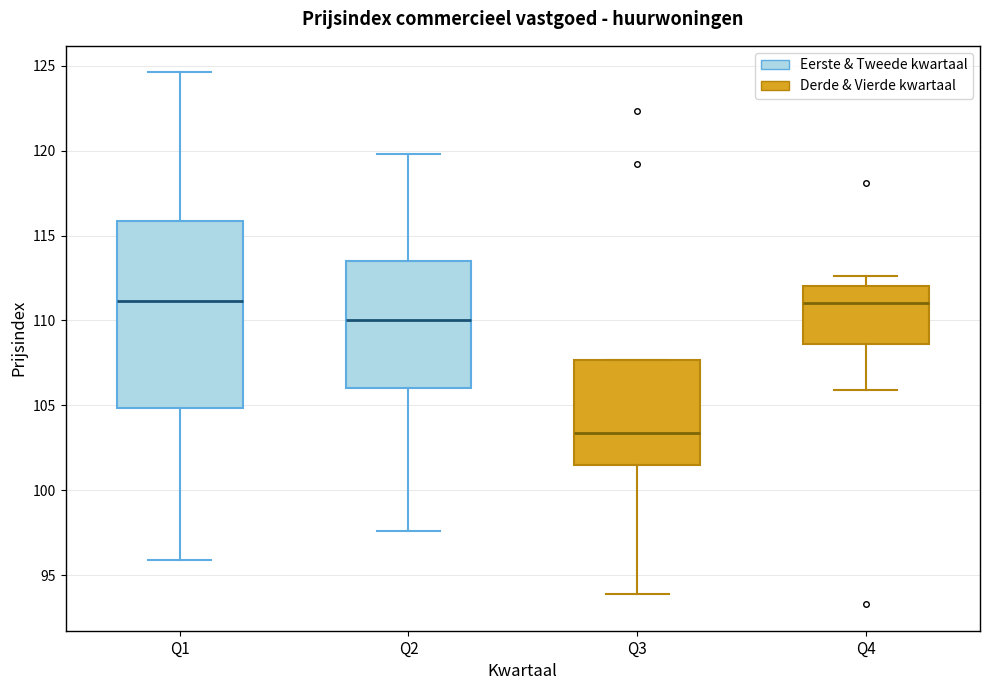

Reading left to right, read every box against the y-axis: the position of its median line, the range the box covers, and the ends of its whiskers. The values are not printed on the chart, so give them approximately, as read against the axis.

Q1: median 111.0, box 105.0 to 116.0, whiskers 96.0 to 124.5
Q2: median 110.0, box 106.0 to 113.5, whiskers 97.5 to 120.0
Q3: median 103.5, box 101.5 to 107.5, whiskers 94.0 to 107.5
Q4: median 111.0, box 108.5 to 112.0, whiskers 106.0 to 112.5